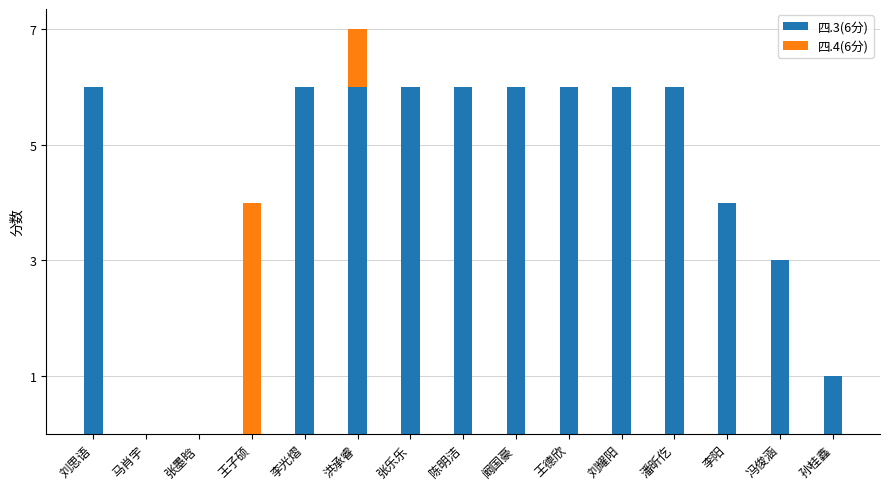

The 四.3(6分) series shows 3 at 冯俊涵. True or false?

True